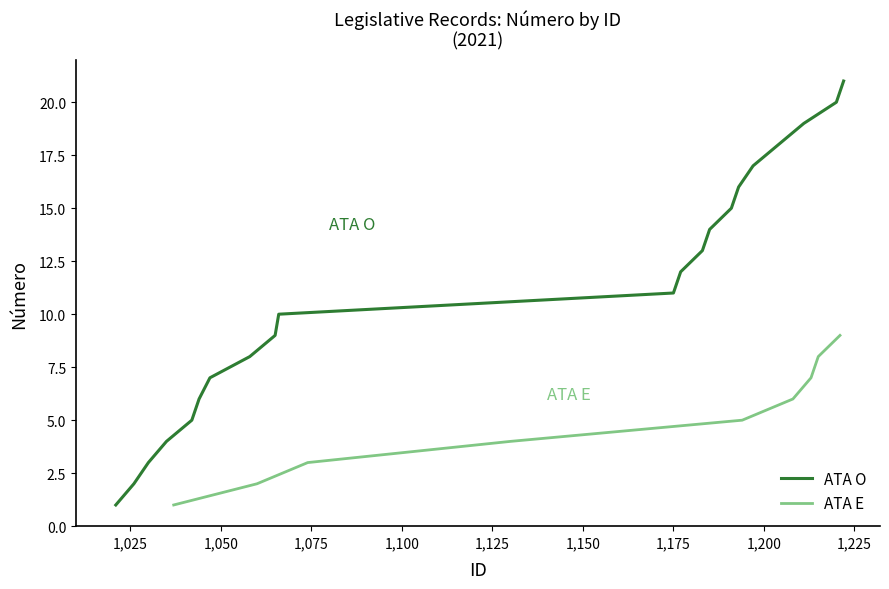

Rank the series by their average value, from highest to lowest.

ATA O (count per type), ATA E (count per type)